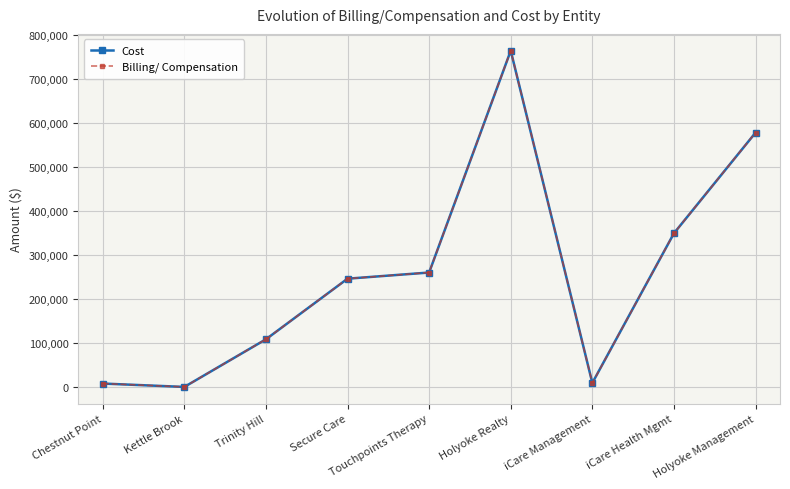

List the labels in order of Cost value, smallest first.

Kettle Brook, Chestnut Point, iCare Management, Trinity Hill, Secure Care, Touchpoints Therapy, iCare Health Mgmt, Holyoke Management, Holyoke Realty